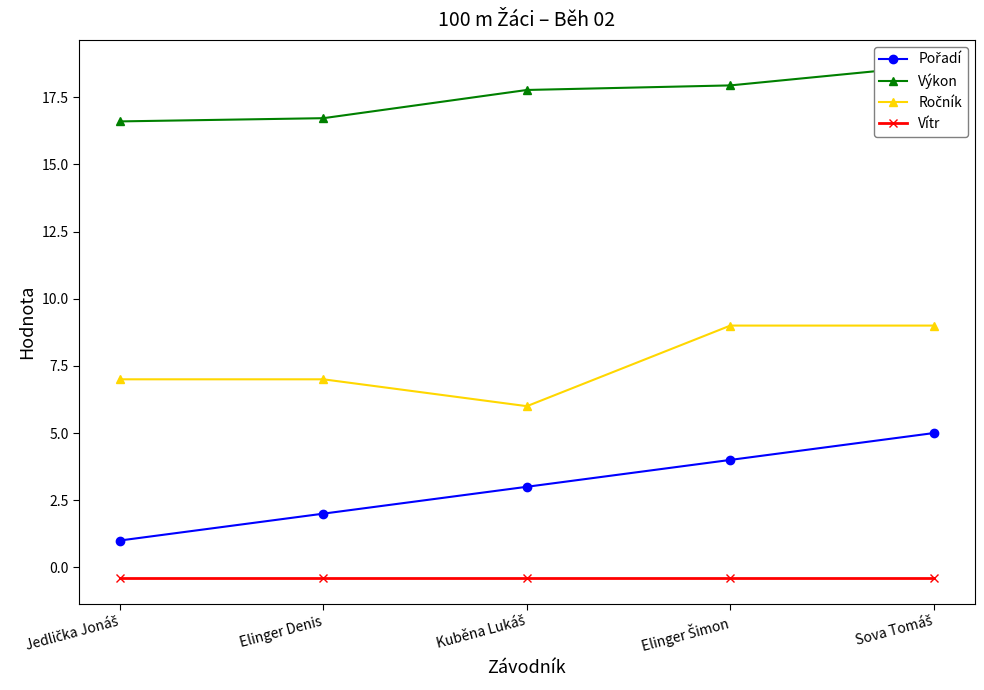

List the series in order of their overall mean, lowest first.

Vítr, Pořadí, Ročník, Výkon